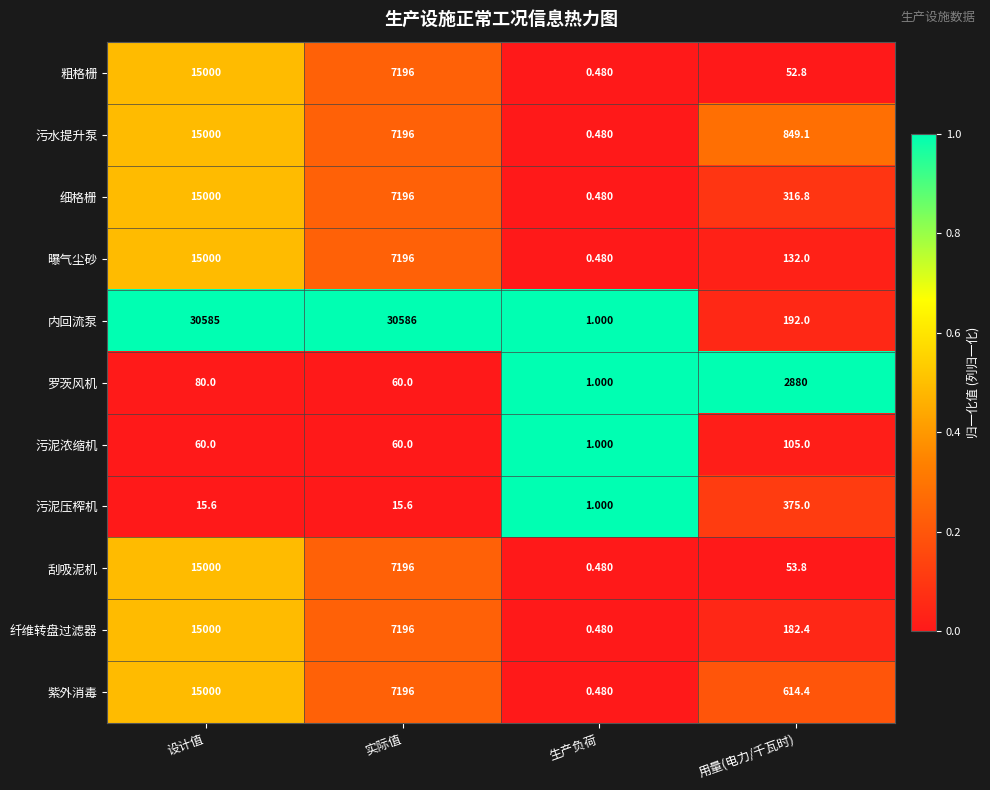

Rank the series at 用量(电力/千瓦时) from lowest to highest value.

粗格栅, 刮吸泥机, 污泥浓缩机, 曝气尘砂, 纤维转盘过滤器, 内回流泵, 细格栅, 污泥压榨机, 紫外消毒, 污水提升泵, 罗茨风机